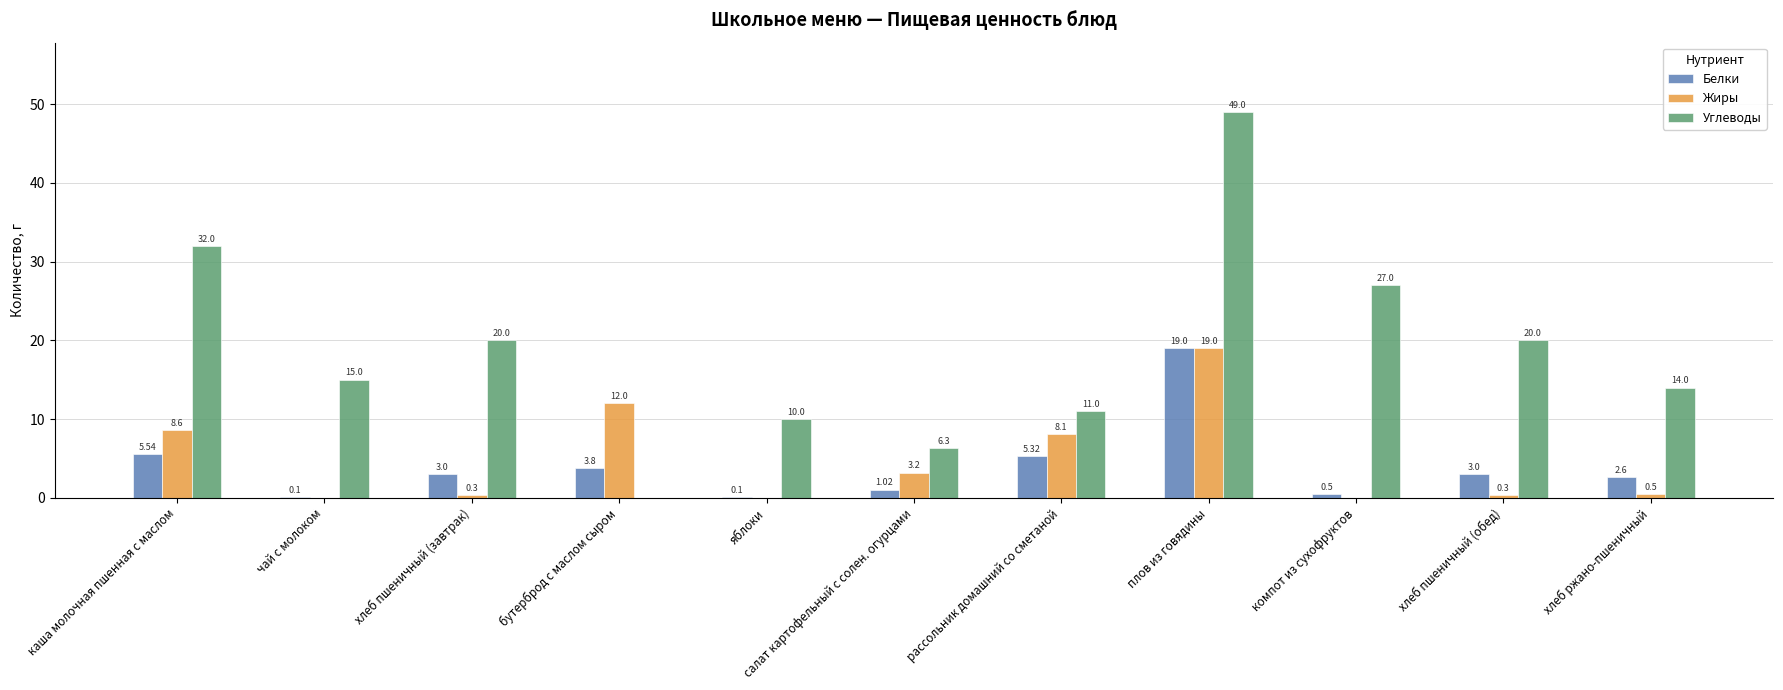

What are all the series names shown in the legend?

Белки, Жиры, Углеводы